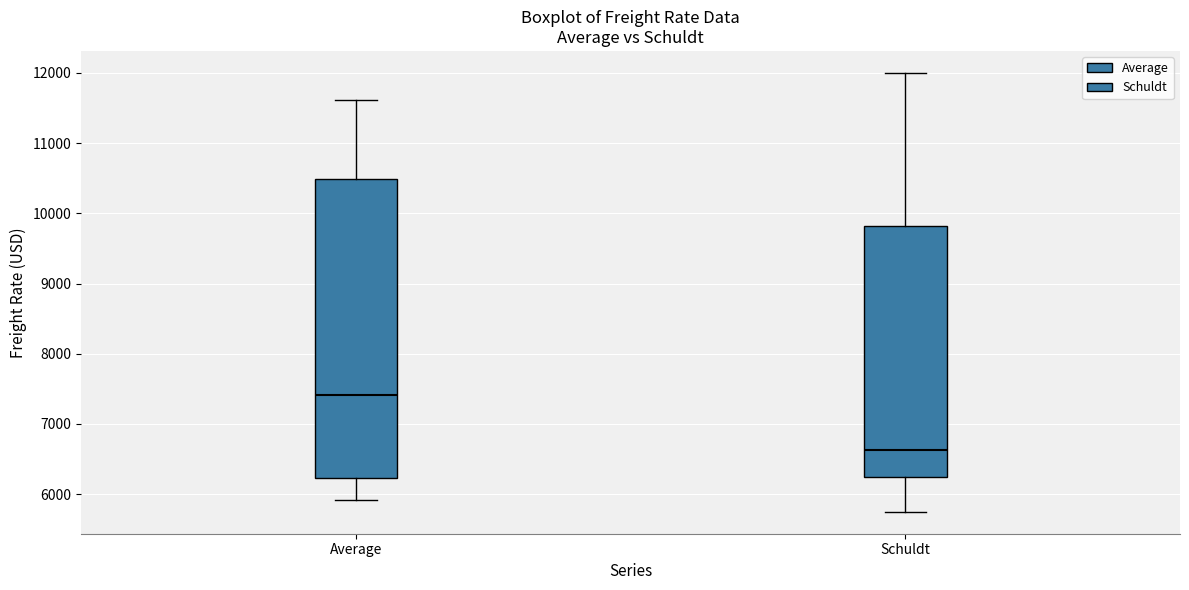

Reading left to right, read every box against the y-axis: the position of its median line, the range the box covers, and the ends of its whiskers. The values are not printed on the chart, so give them approximately, as read against the axis.

Average: median 7400, box 6200 to 10500, whiskers 5900 to 11600
Schuldt: median 6600, box 6300 to 9800, whiskers 5800 to 12000